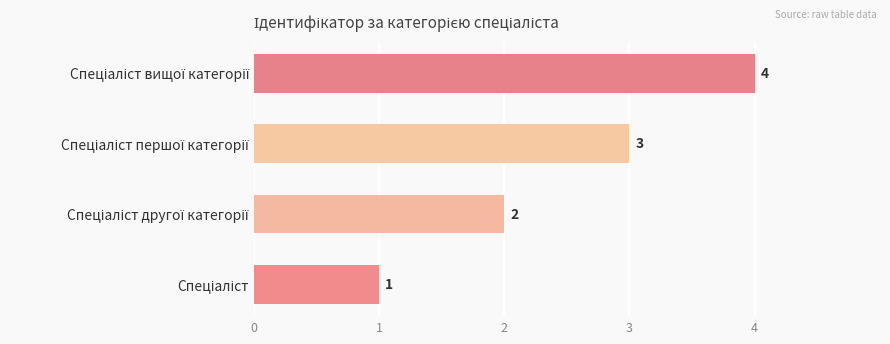

How many values are between 2 and 4?

3